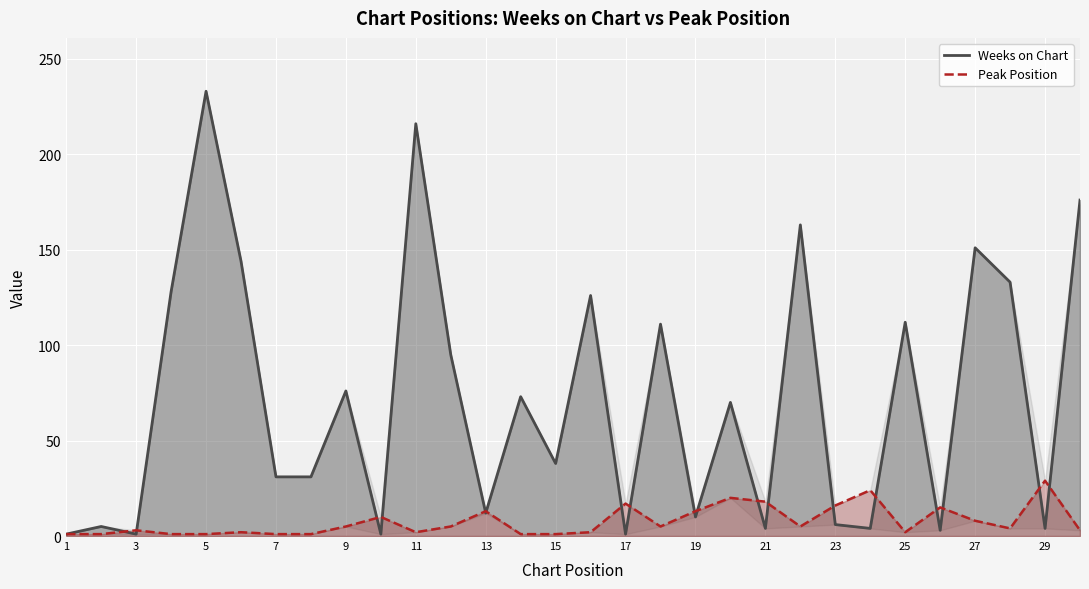

In Weeks on Chart, how many points are higher than both neighbors (excluding endpoints)?

11